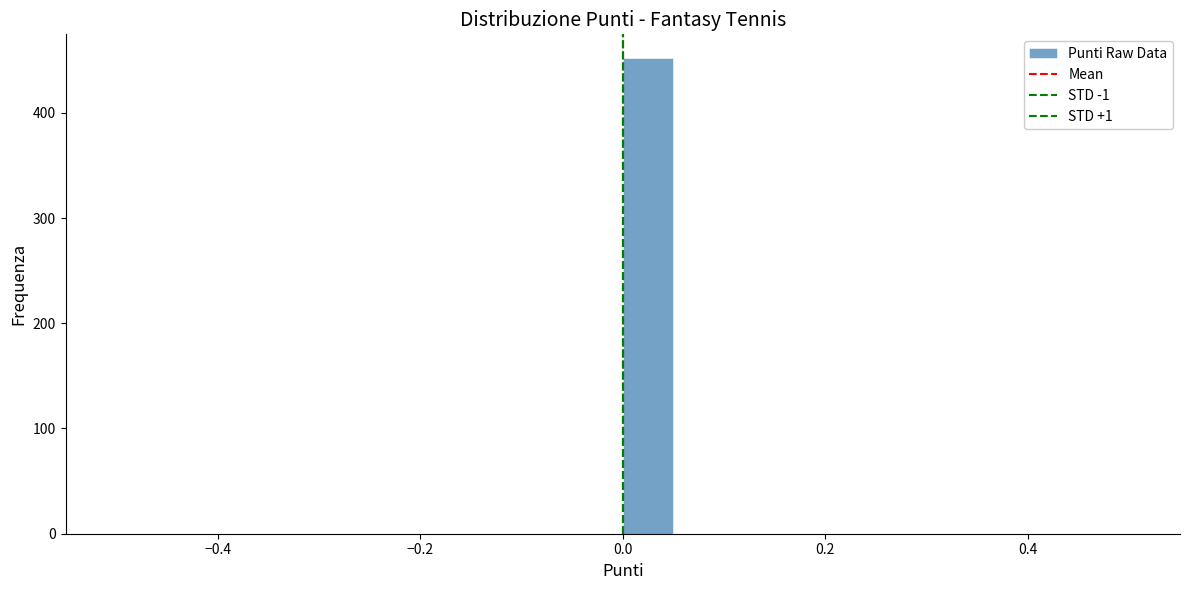

Read against the x-axis, roughly where is the centre of the tallest bar?

0.02